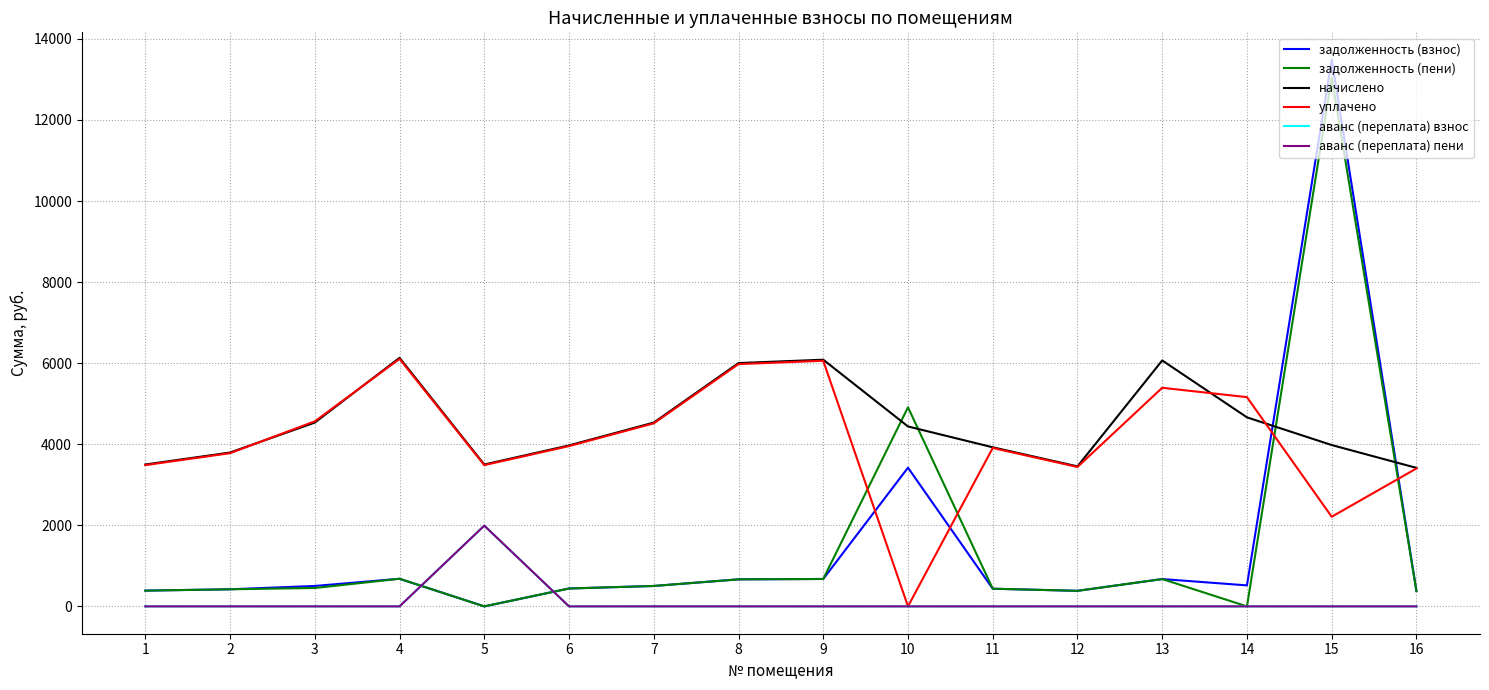

Does the chart have visible grid lines?

Yes